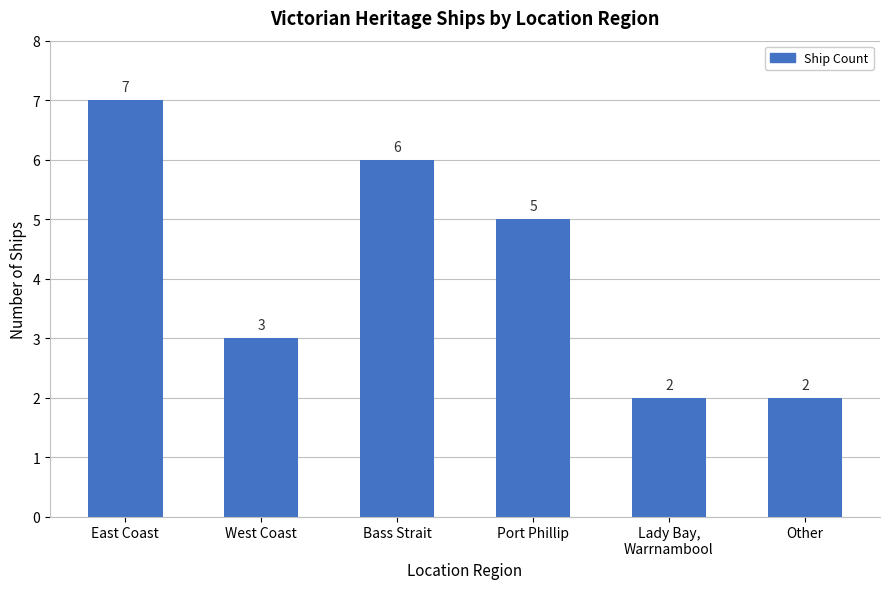

What is the maximum value shown in the chart?

7